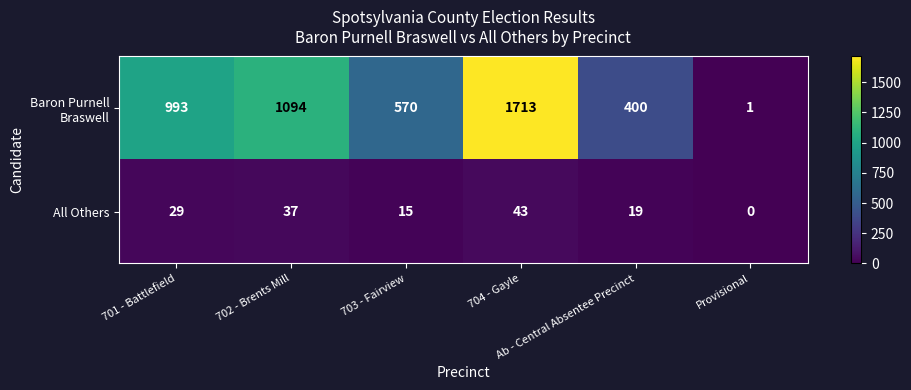

What is the average value of the All Others series?

24